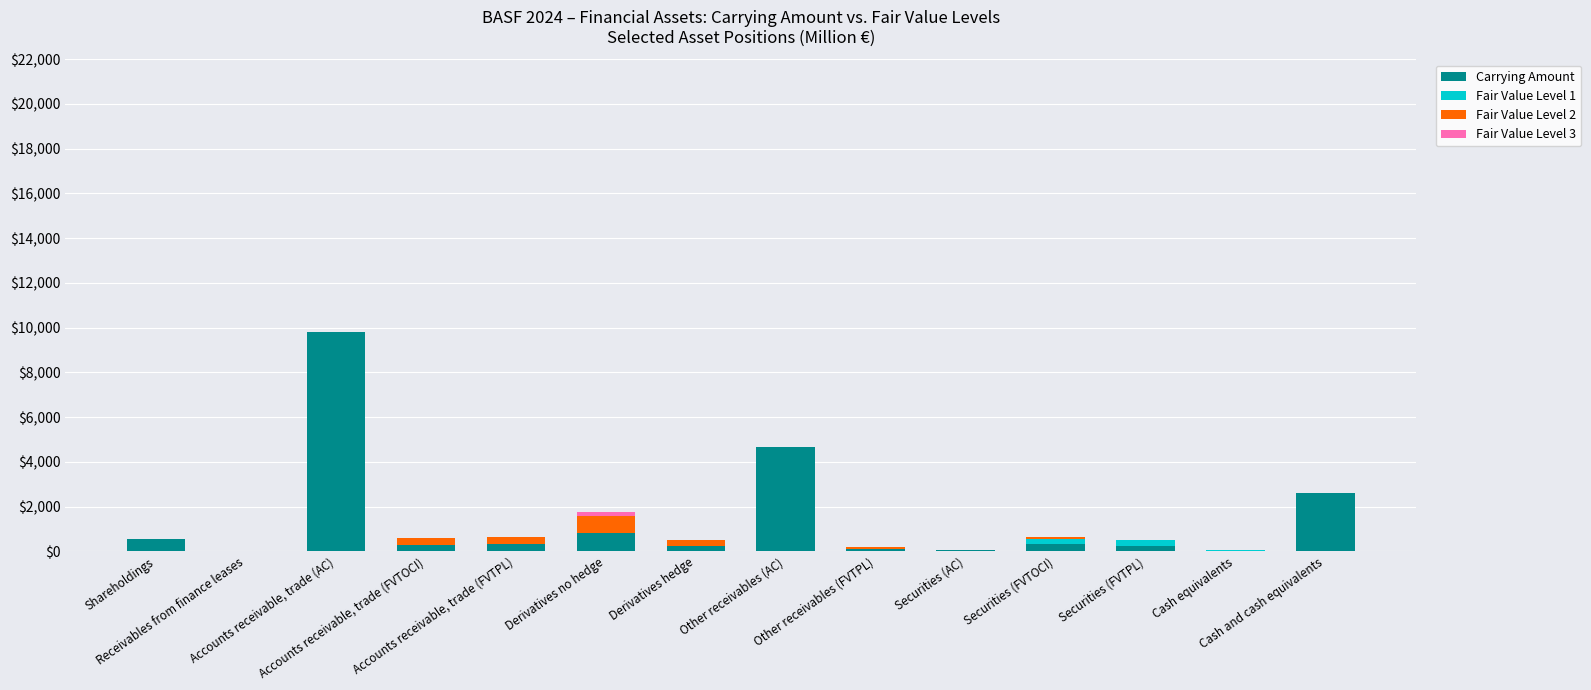

Count the number of categories in the chart.

14